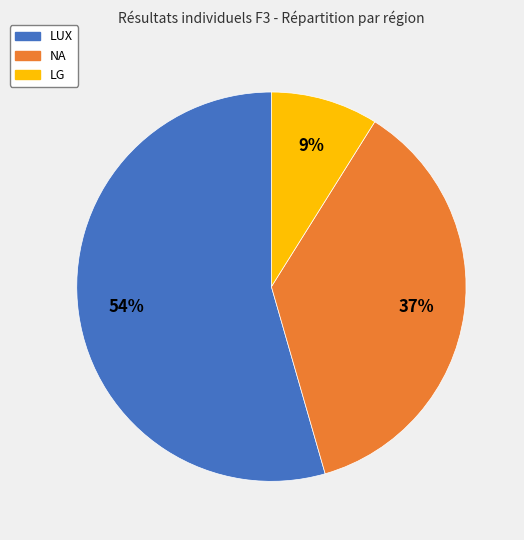

What is the smallest slice in the pie chart?

LG